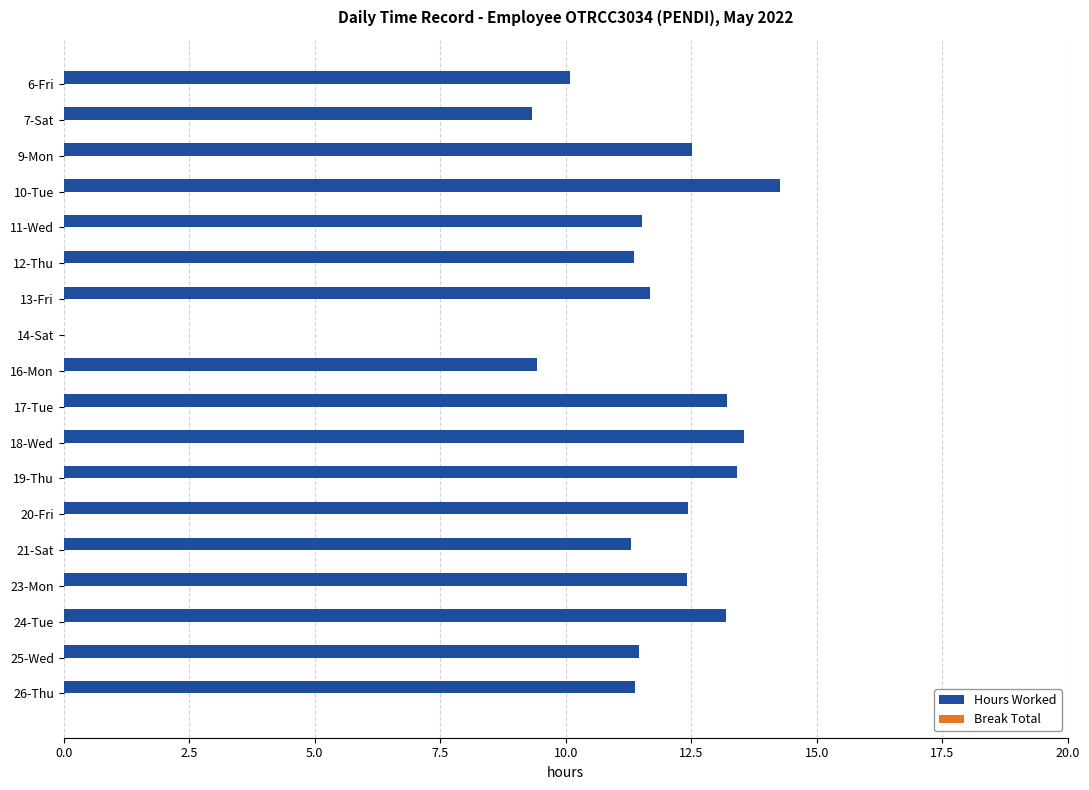

What is the maximum value shown in the chart?

14.3